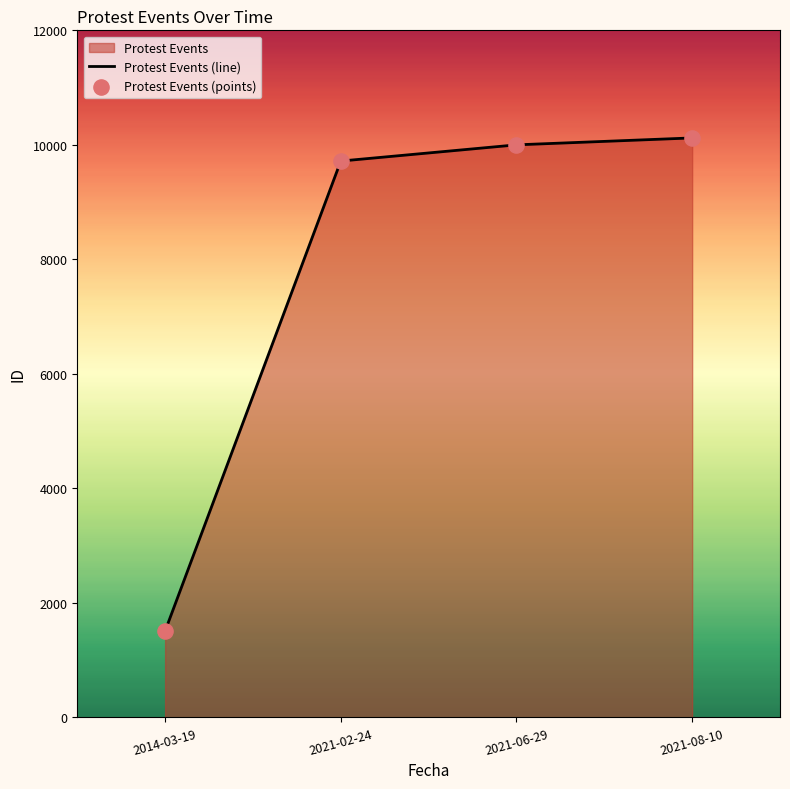

What is the change in value from 2014-03-19 to 2021-08-10?

+8612